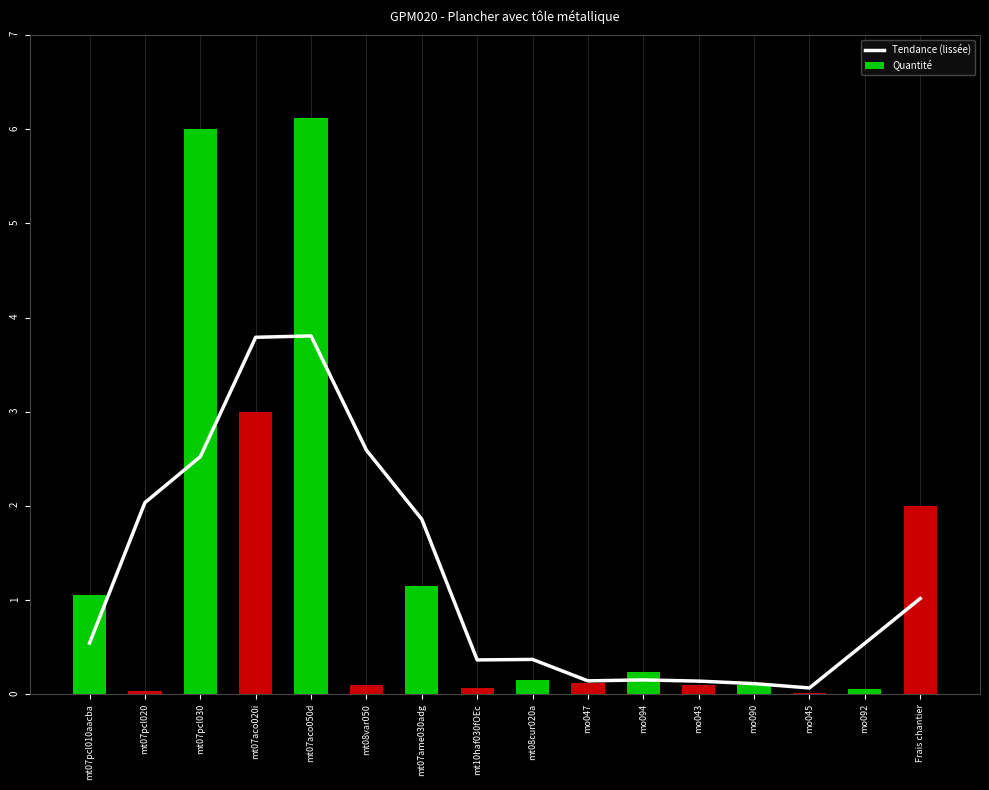

What is the difference between the maximum and minimum values in the Quantité series?

6.1